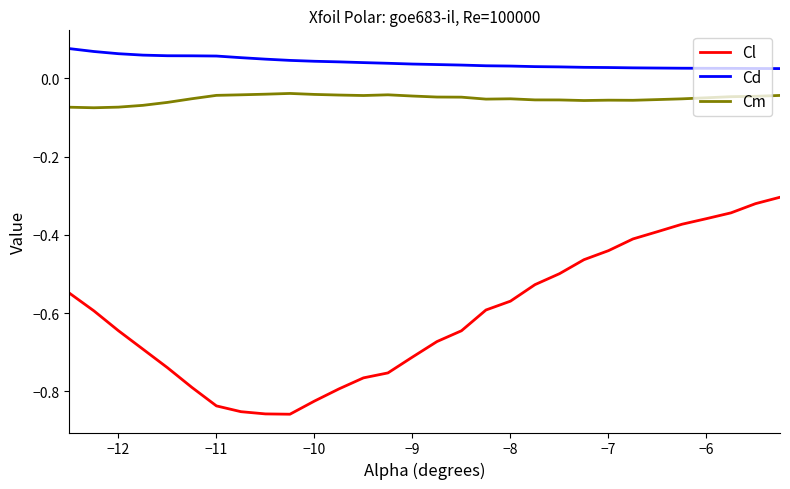

Which series has the widest spread of values?

Cl